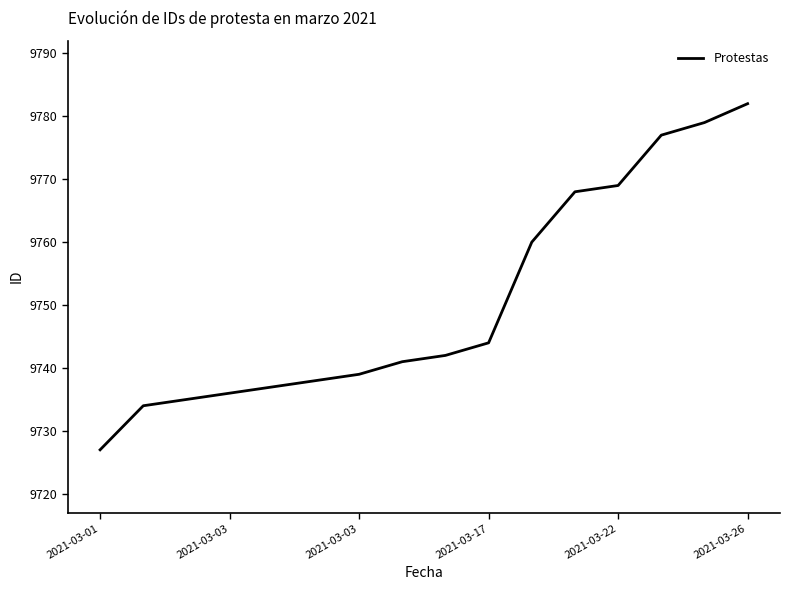

What is the smallest value displayed?

9727